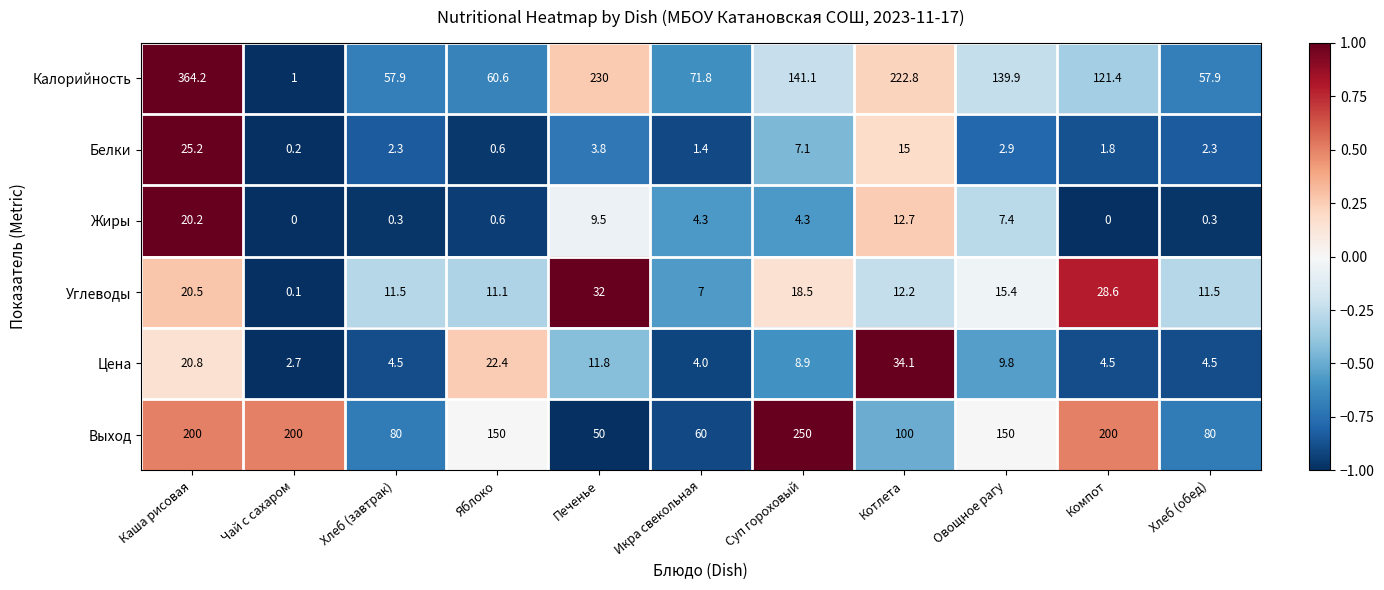

True or false: Калорийность has a value of 13.1 at Хлеб (завтрак).

False